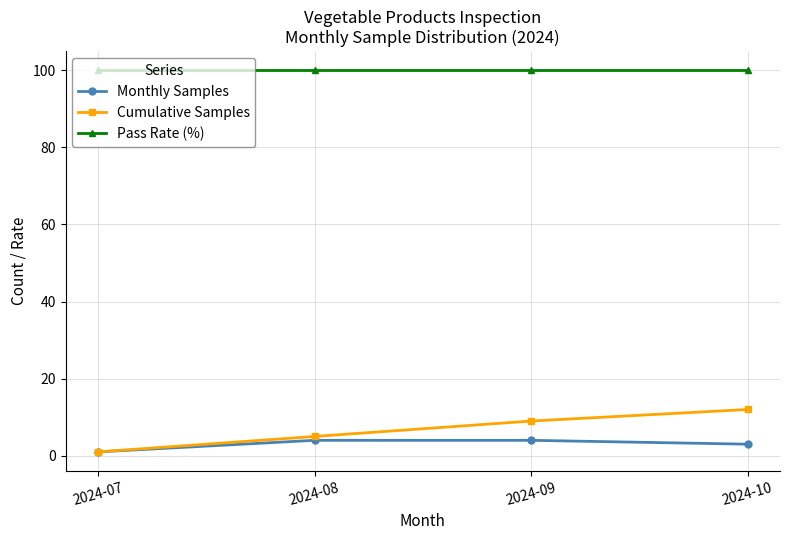

Is the value of Cumulative Samples at 2024-07 greater than the value of Pass Rate (%) at 2024-08?

No